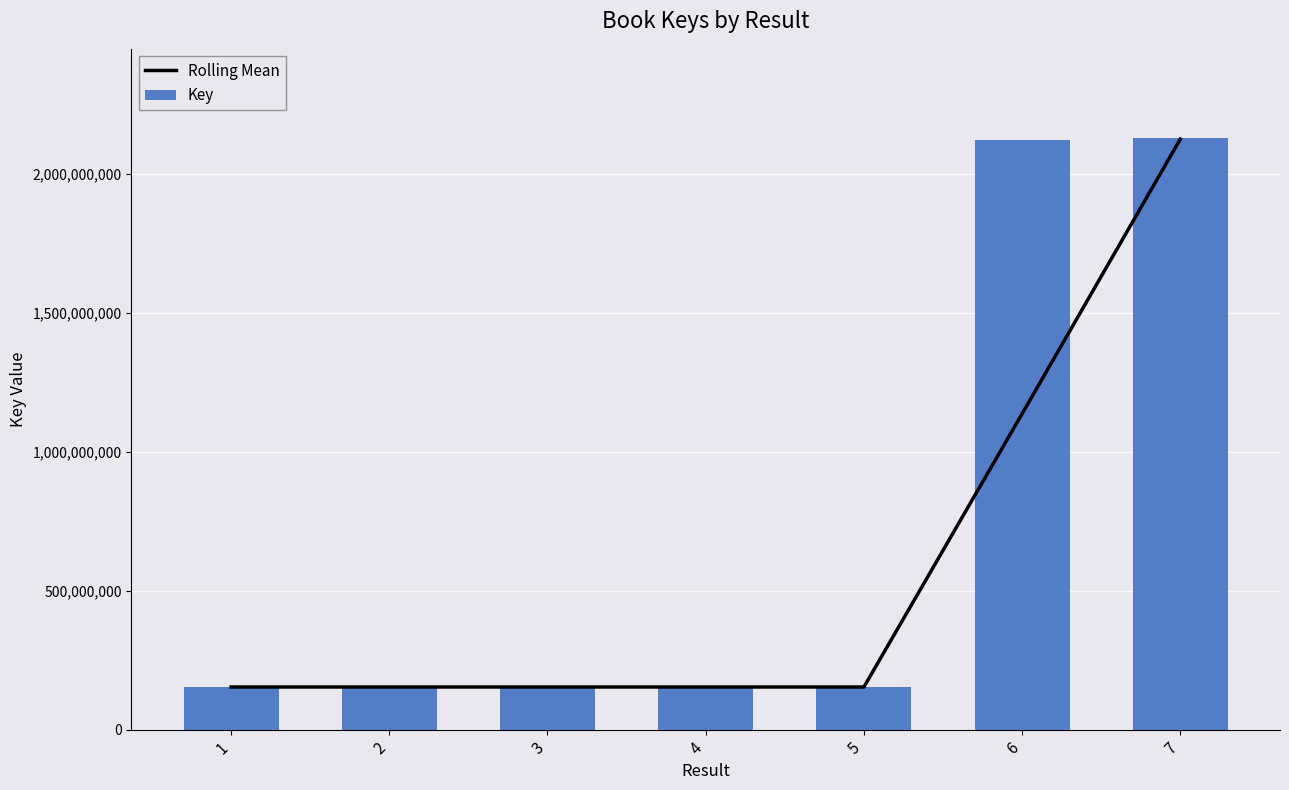

What is the difference between the second highest and second lowest values in the Rolling Mean series?

983251423.0